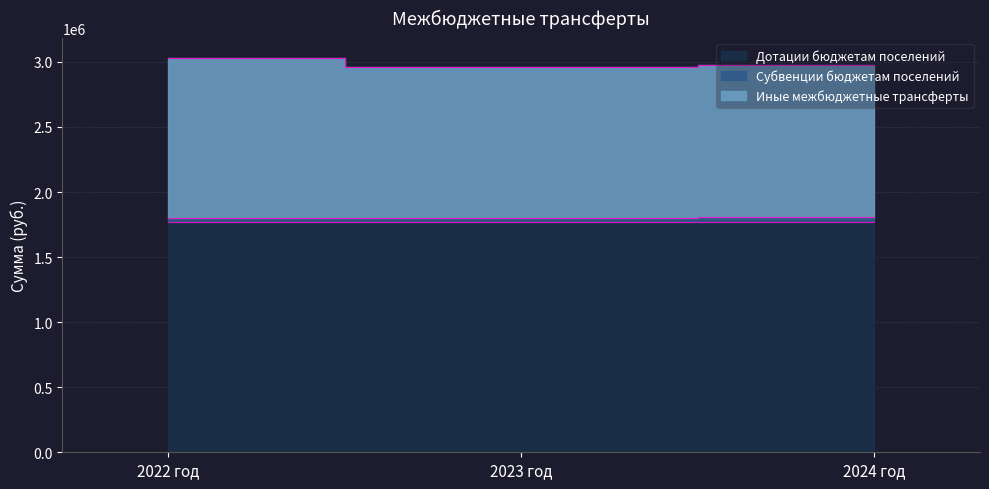

How many data points in Иные межбюджетные трансферты are less than 2973655?

1